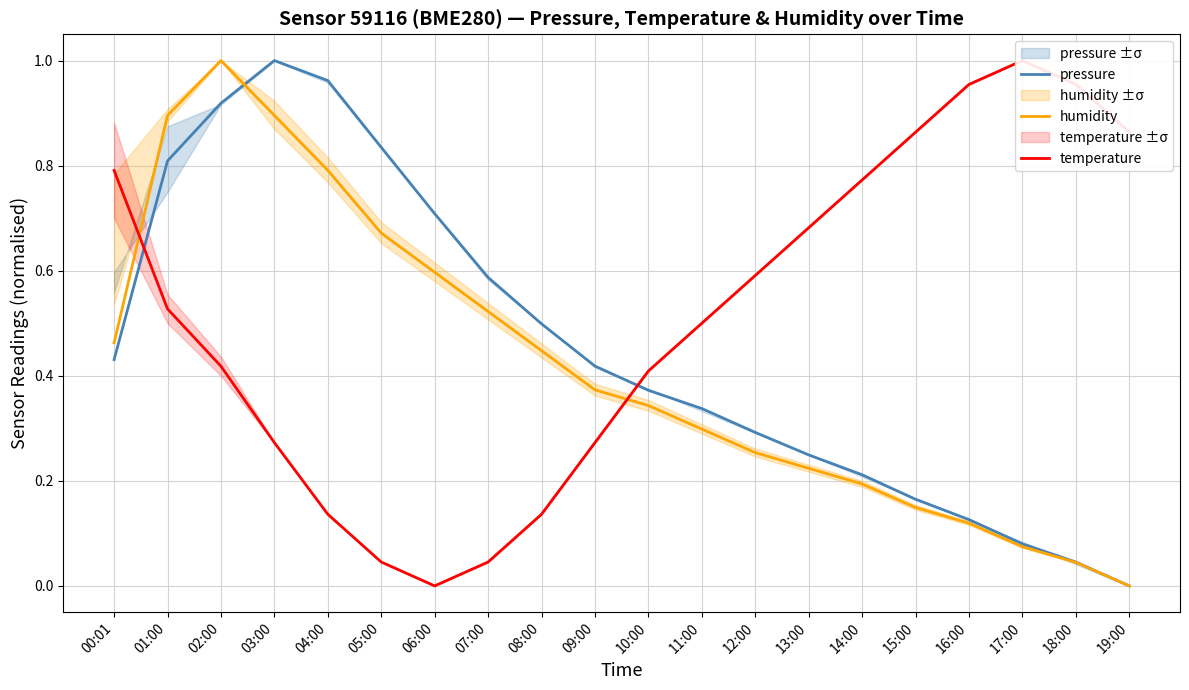

True or false: humidity has a value of 0.2 at 13:00.

True